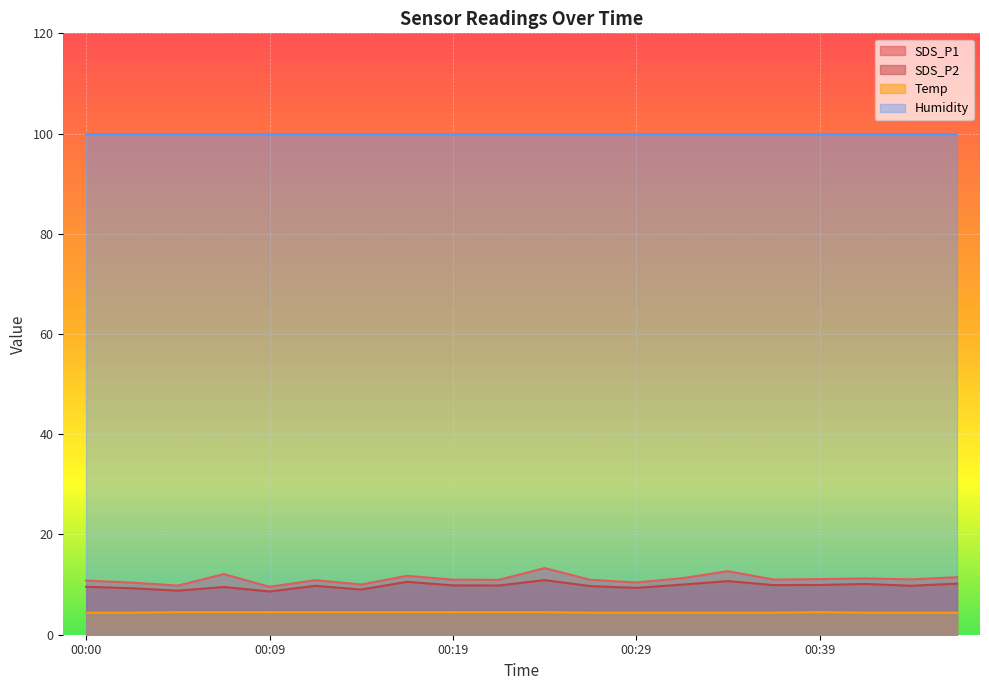

At 00:39, list the series in order from smallest to largest.

Temp, SDS_P2, SDS_P1, Humidity